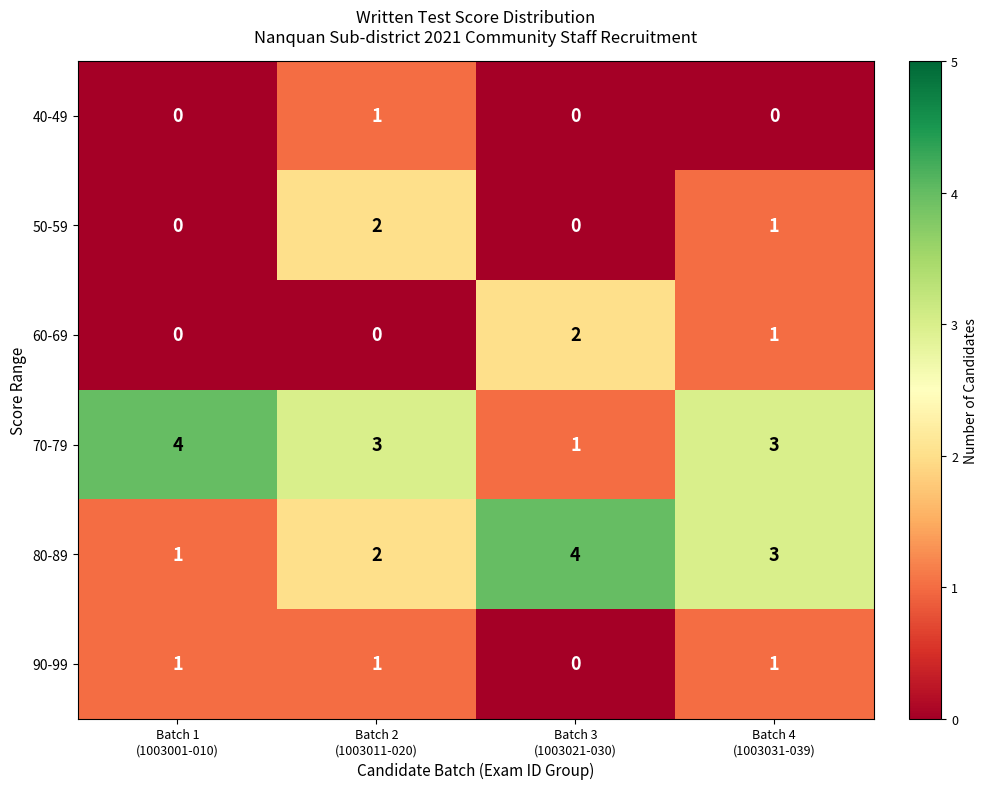

What is the greatest value displayed?

4